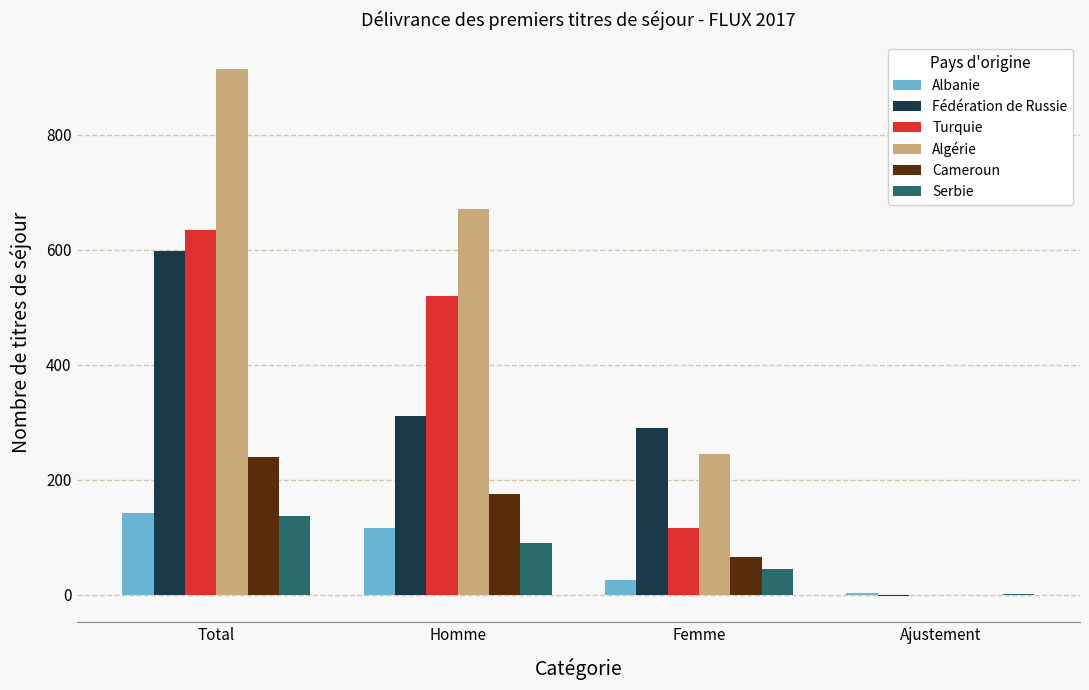

Reading left to right, list all the values displayed in this chart.

Albanie: Total=142	Homme=115	Femme=25	Ajustement=2
Fédération de Russie: Total=598	Homme=310	Femme=290	Ajustement=-2
Turquie: Total=634	Homme=520	Femme=115	Ajustement=-1
Algérie: Total=915	Homme=670	Femme=245	Ajustement=0
Cameroun: Total=239	Homme=175	Femme=65	Ajustement=-1
Serbie: Total=136	Homme=90	Femme=45	Ajustement=1